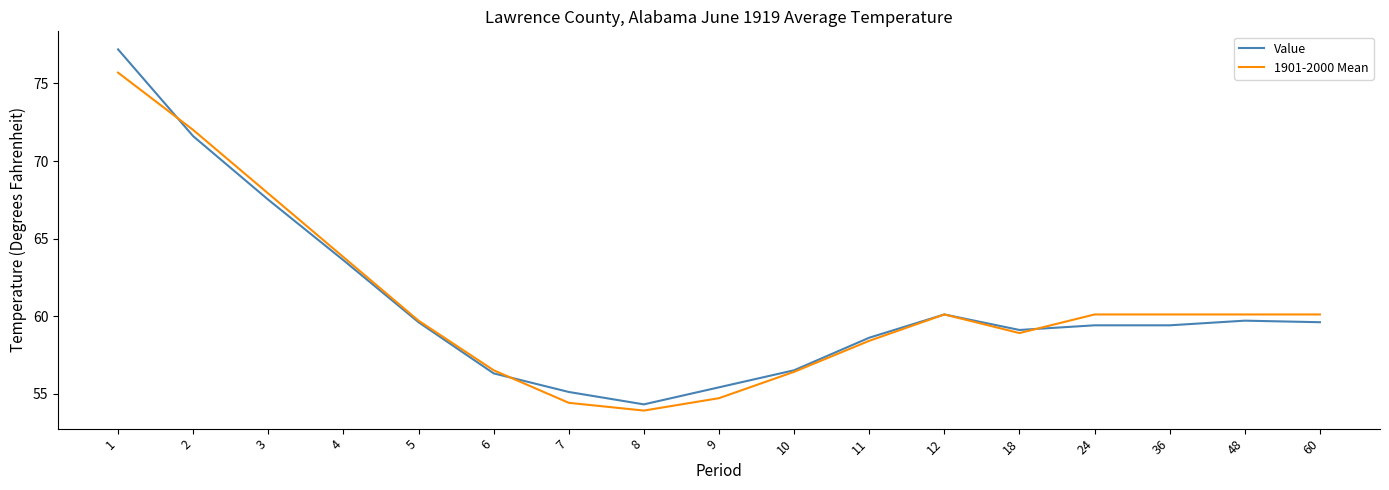

Which category has the lowest value in the Value series?

8